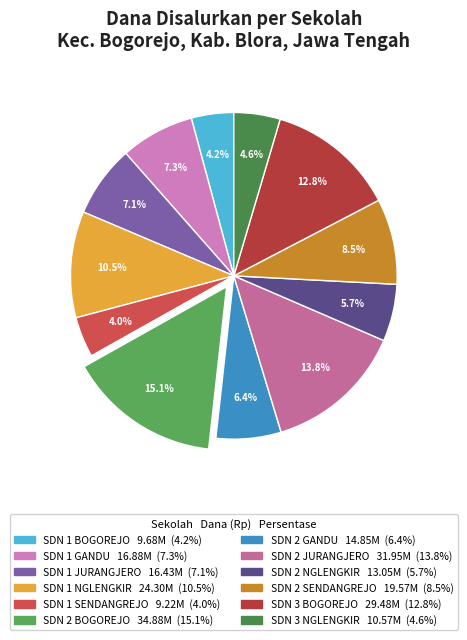

Which slice is the smallest?

SDN 1 SENDANGREJO